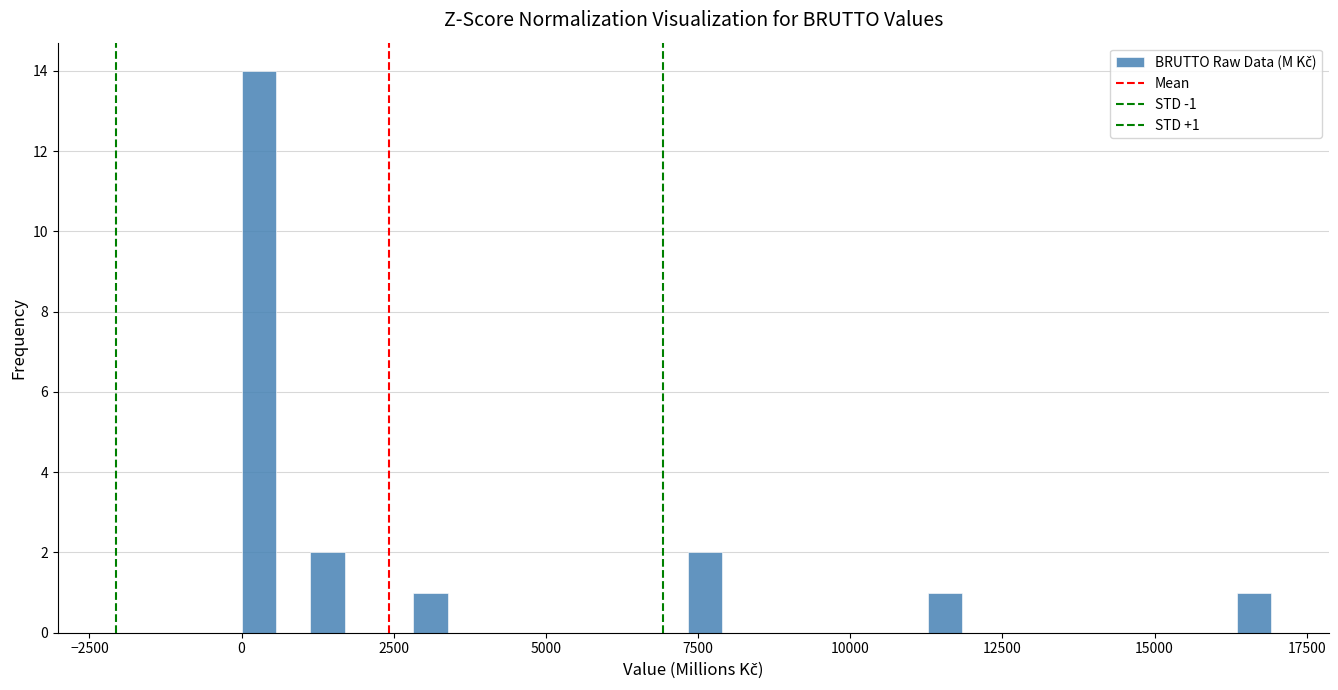

Read against the x-axis, roughly where is the centre of the tallest bar?

500